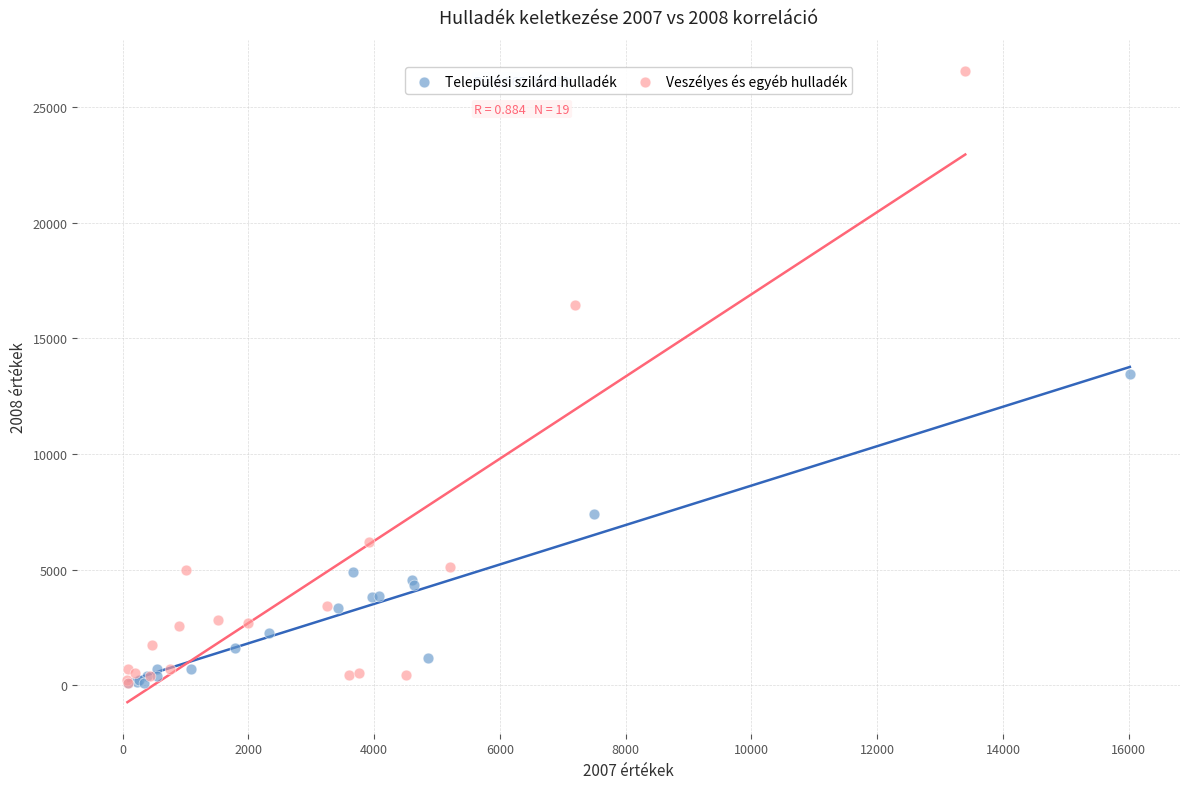

Which series reaches the maximum Y coordinate?

Veszélyes és egyéb hulladék